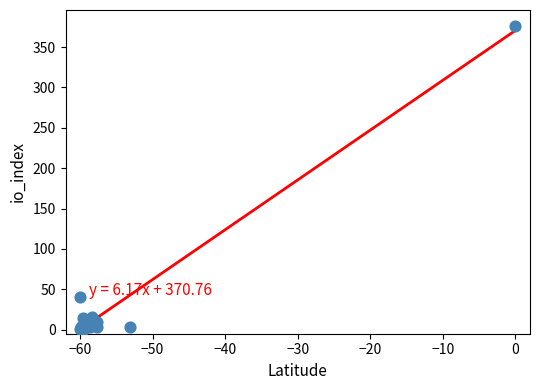

What Y value in the scatter plot is closest to 188?

40